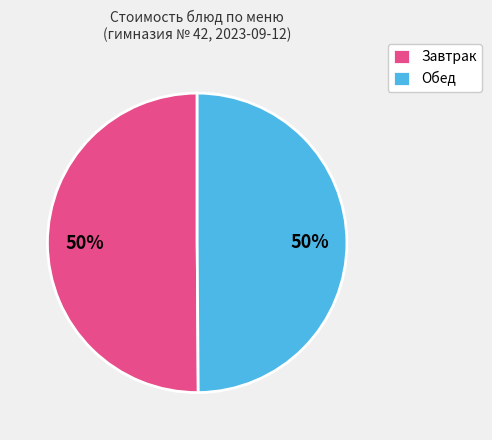

What is the ratio of the value at Обед to the value at Завтрак?

1.0